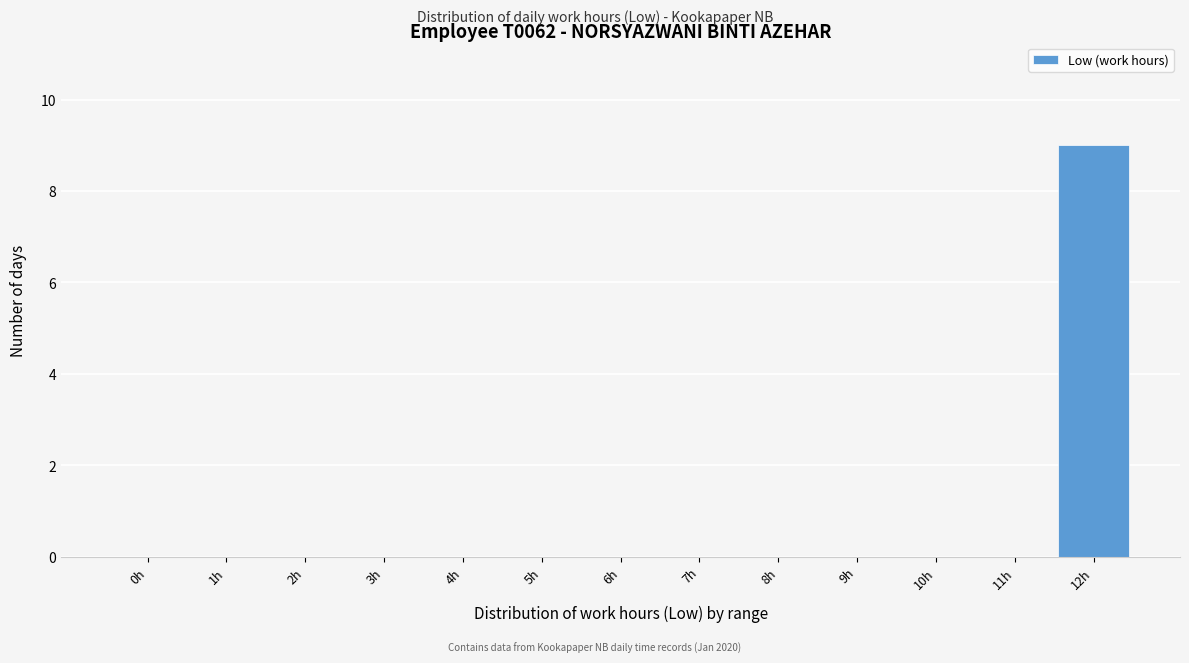

Reading right to left, what are all the values shown in this chart?

12h=9	11h=0	10h=0	9h=0	8h=0	7h=0	6h=0	5h=0	4h=0	3h=0	2h=0	1h=0	0h=0